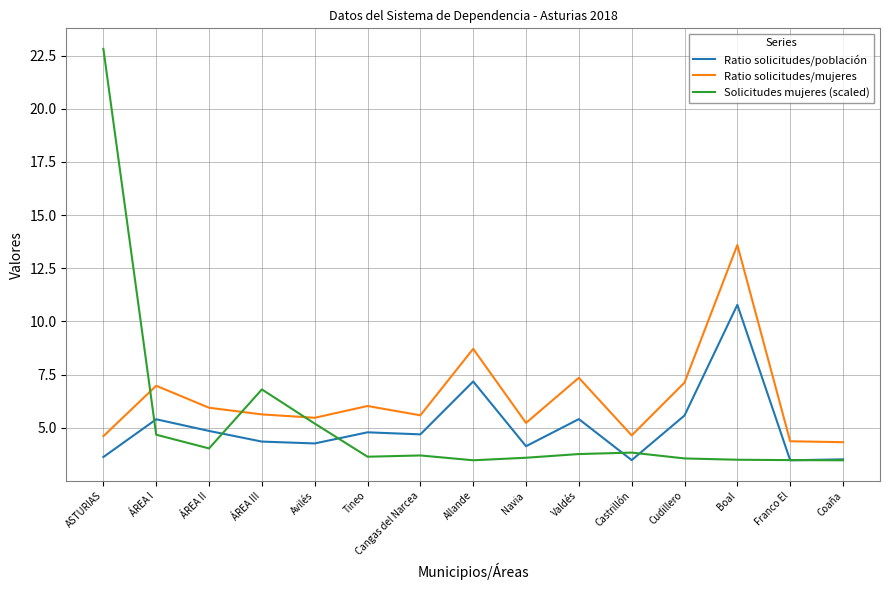

At which category does Solicitudes mujeres (scaled) reach its first local valley?

ÁREA II